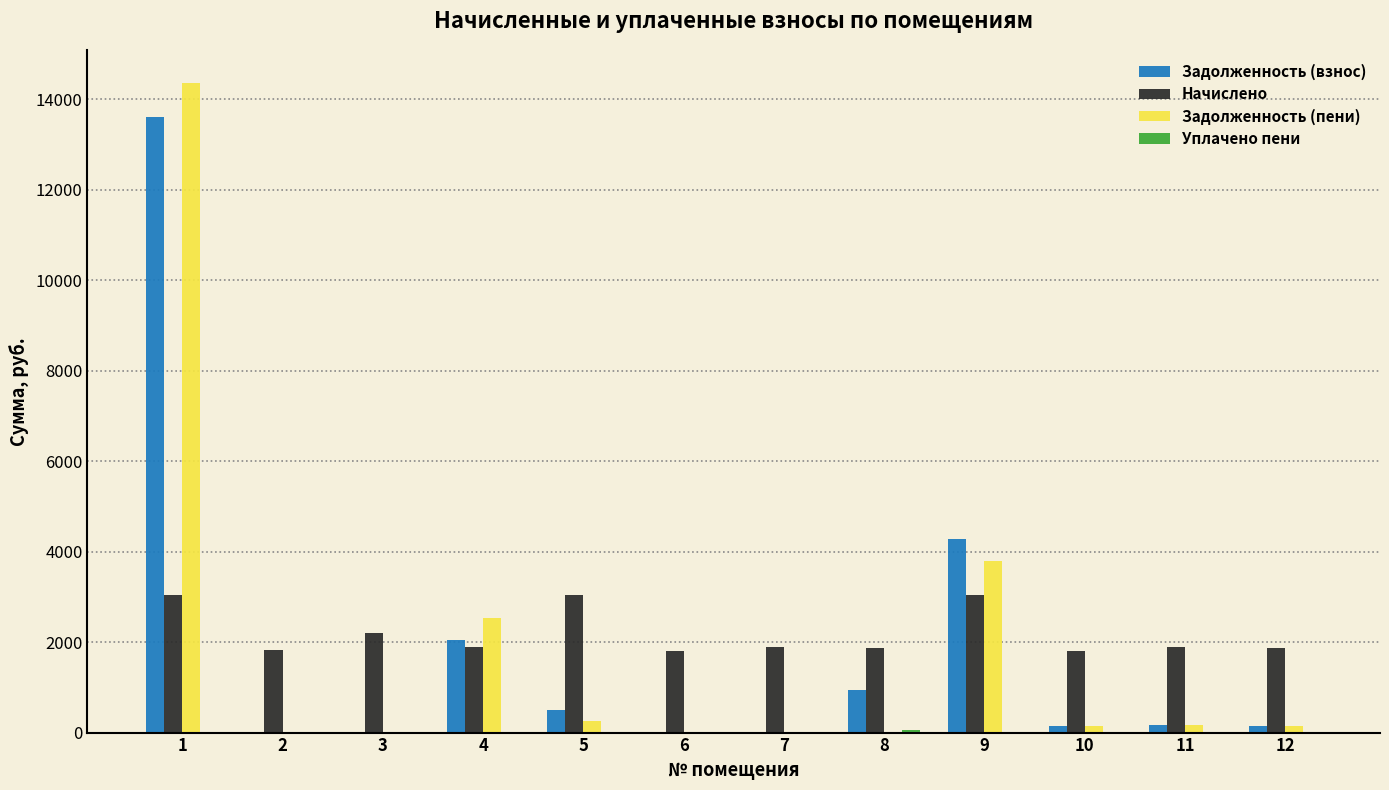

Is the value of Начислено at 1 greater than the value of Задолженность (взнос) at 4?

Yes